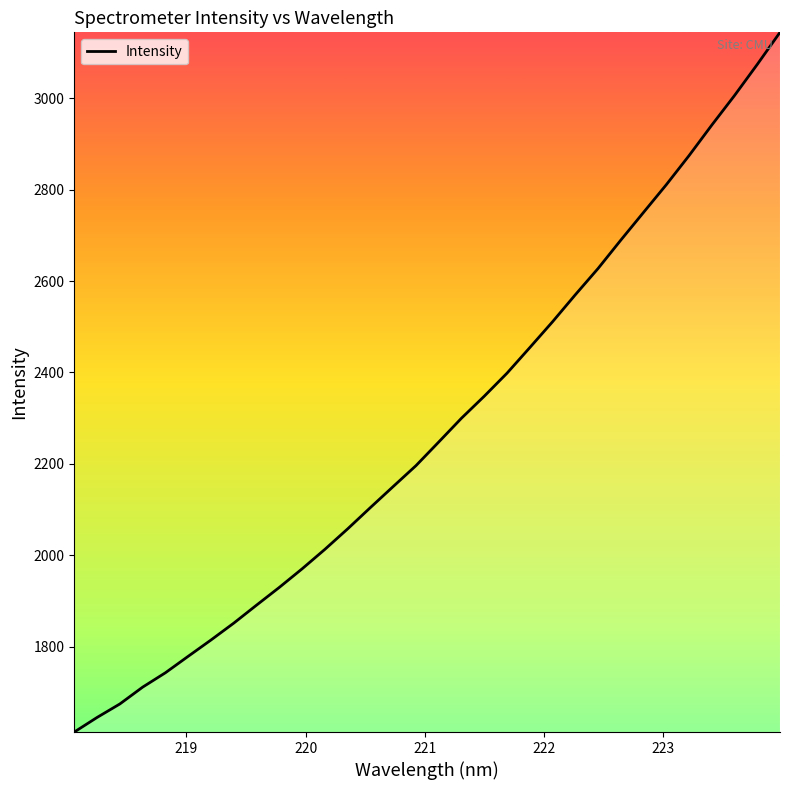

What is the minimum value shown in the chart?

1613.6